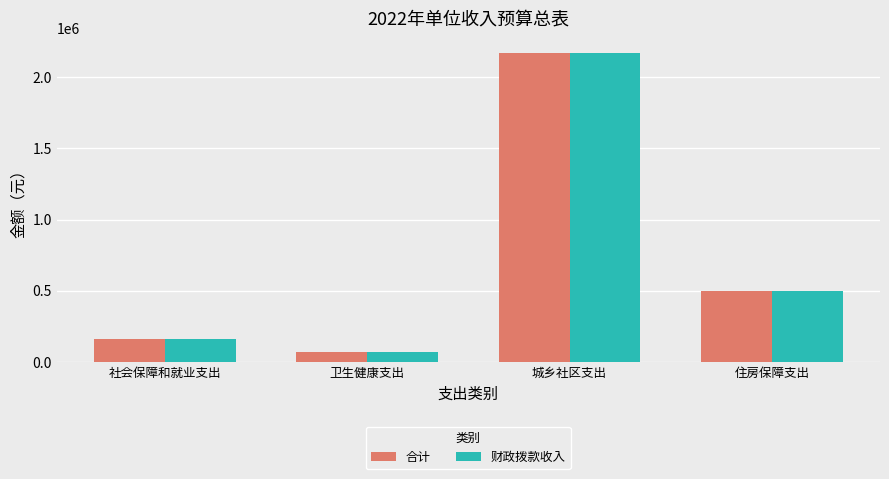

What is the difference between the second highest and second lowest values in the 合计 series?

338600